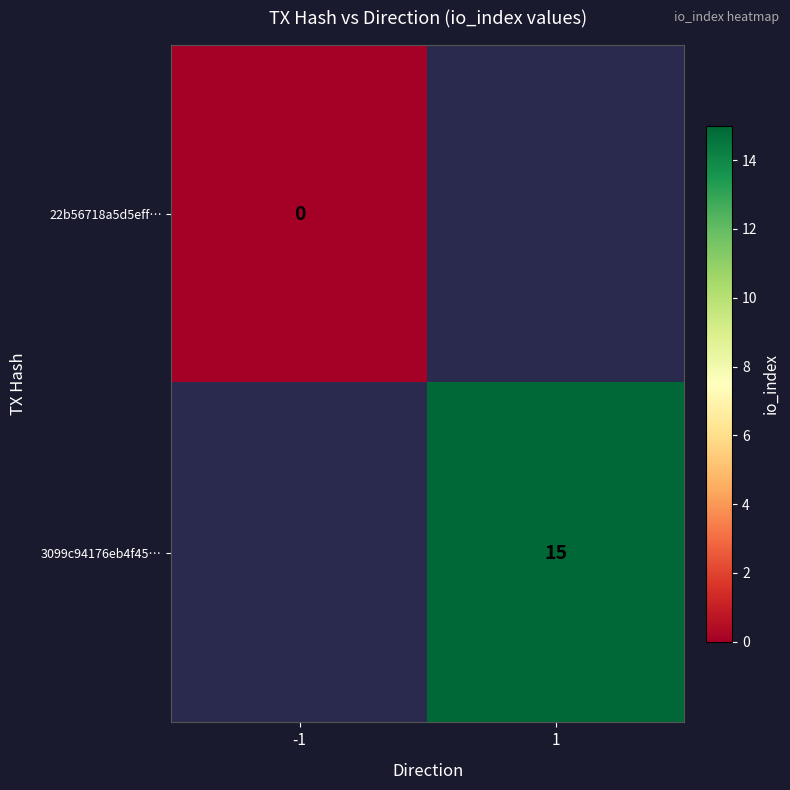

Is the value of 3099c94176eb4f45… at 1 greater than the value of 22b56718a5d5eff… at -1?

Yes